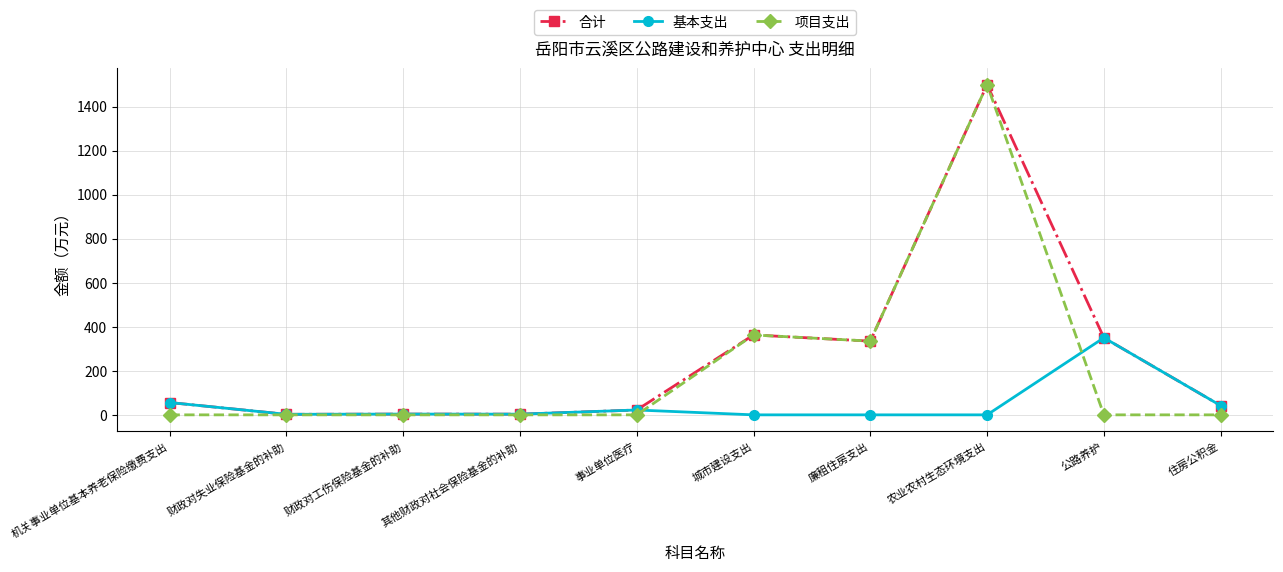

What is the maximum value for 合计?

1500.0